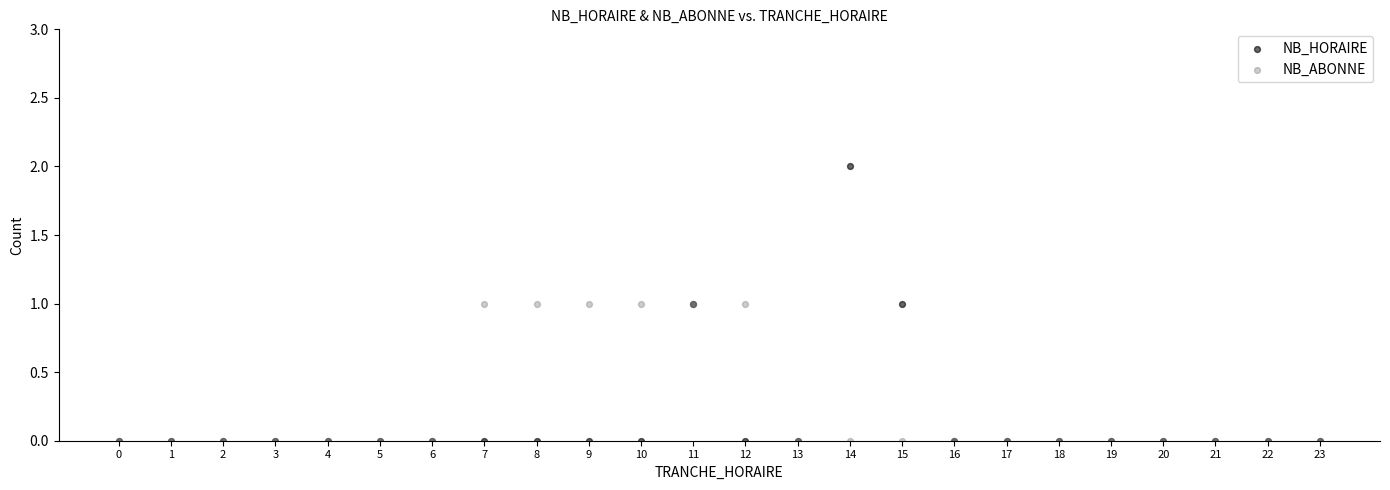

Which series has the widest spread of Y values?

NB_HORAIRE